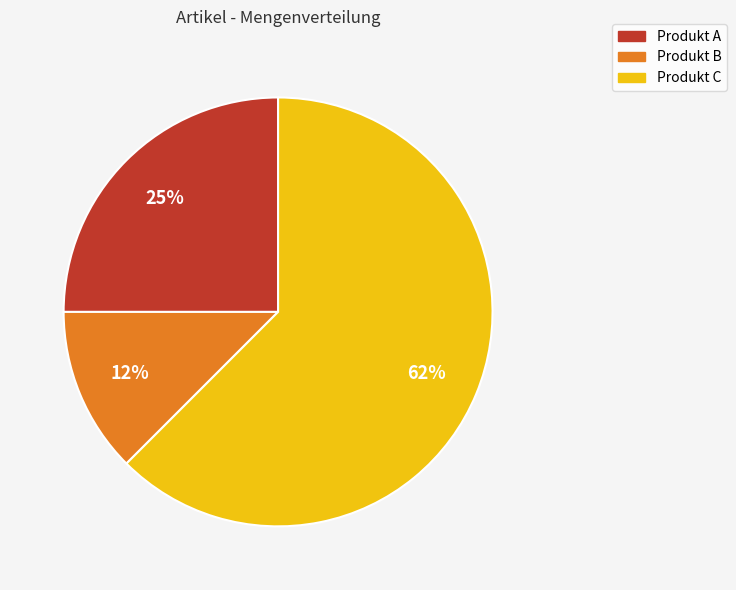

Which slice is the largest?

Produkt C